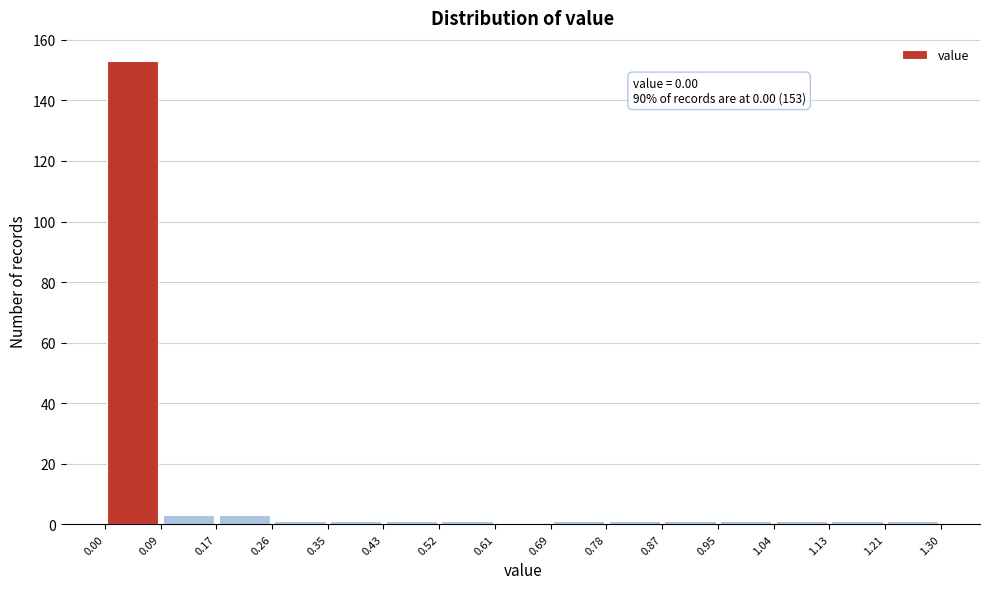

Over which range of the x-axis is the bar tallest?

0.00 to 0.09